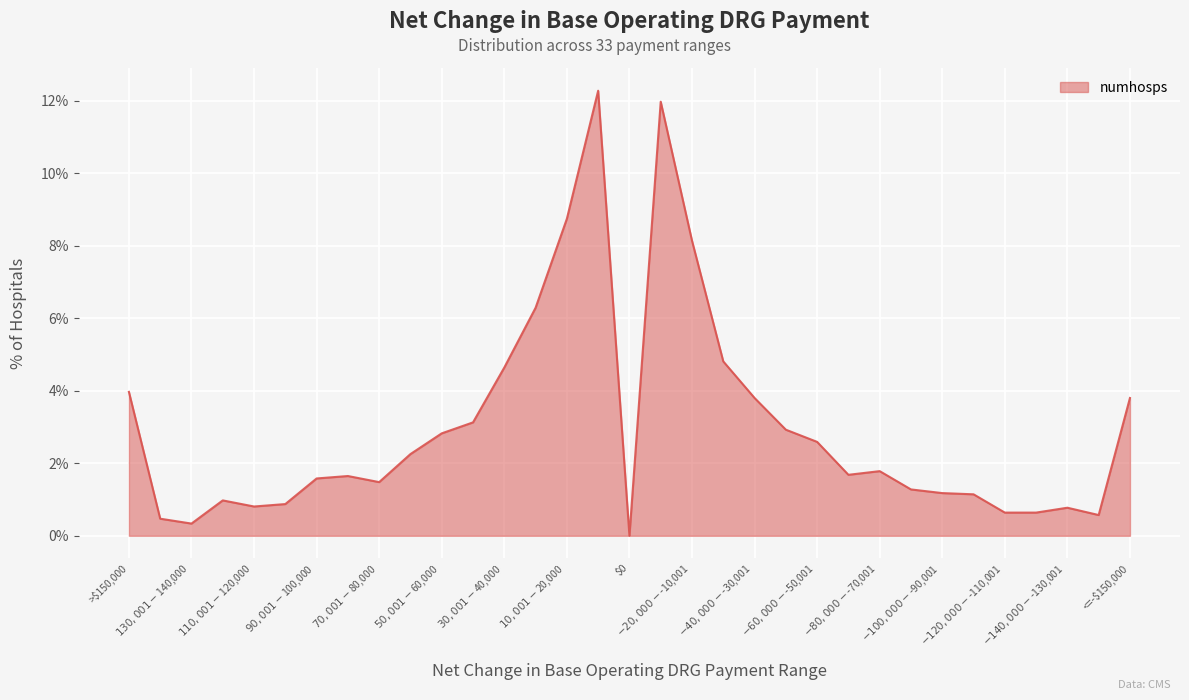

How many positive values are there?

32